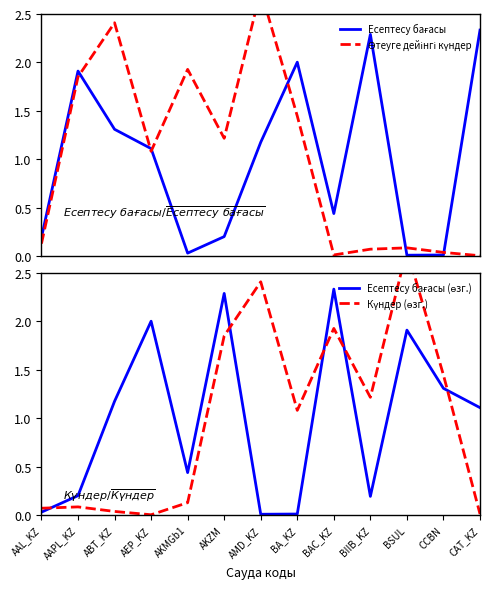

Is this an area chart (filled region under the line)?

No